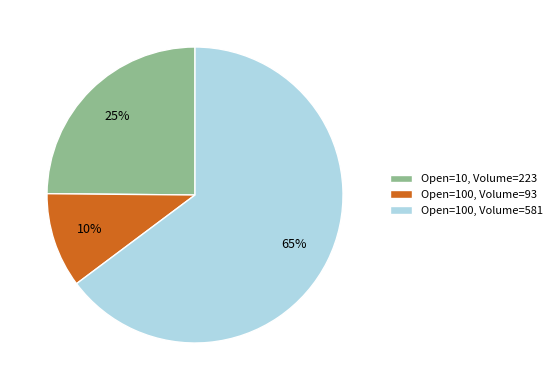

How many slices are in this pie chart?

3